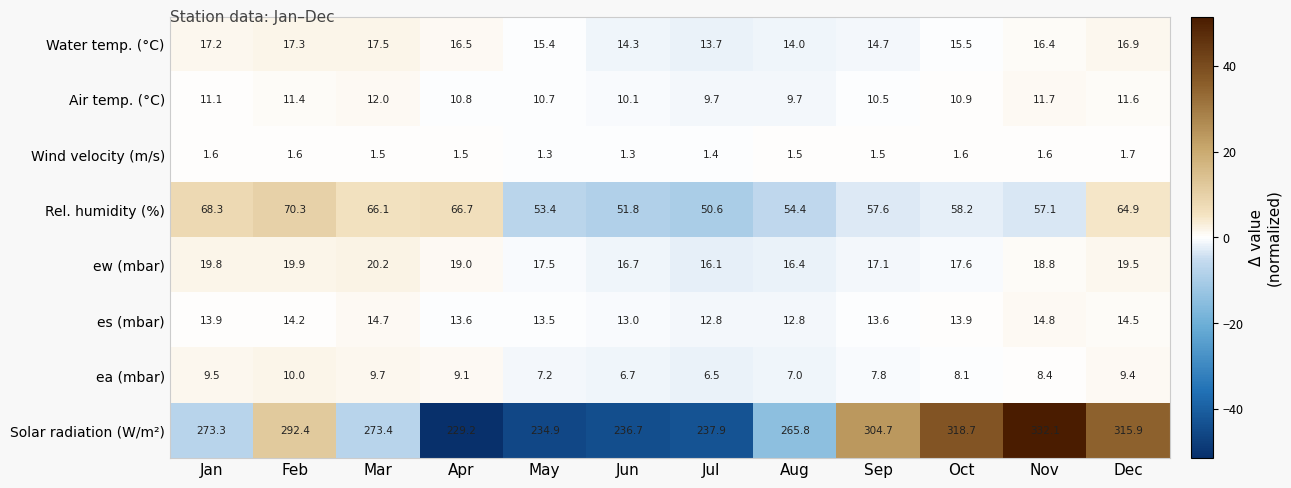

True or false: ew (mbar) has a value of 25.8 at Sep.

False